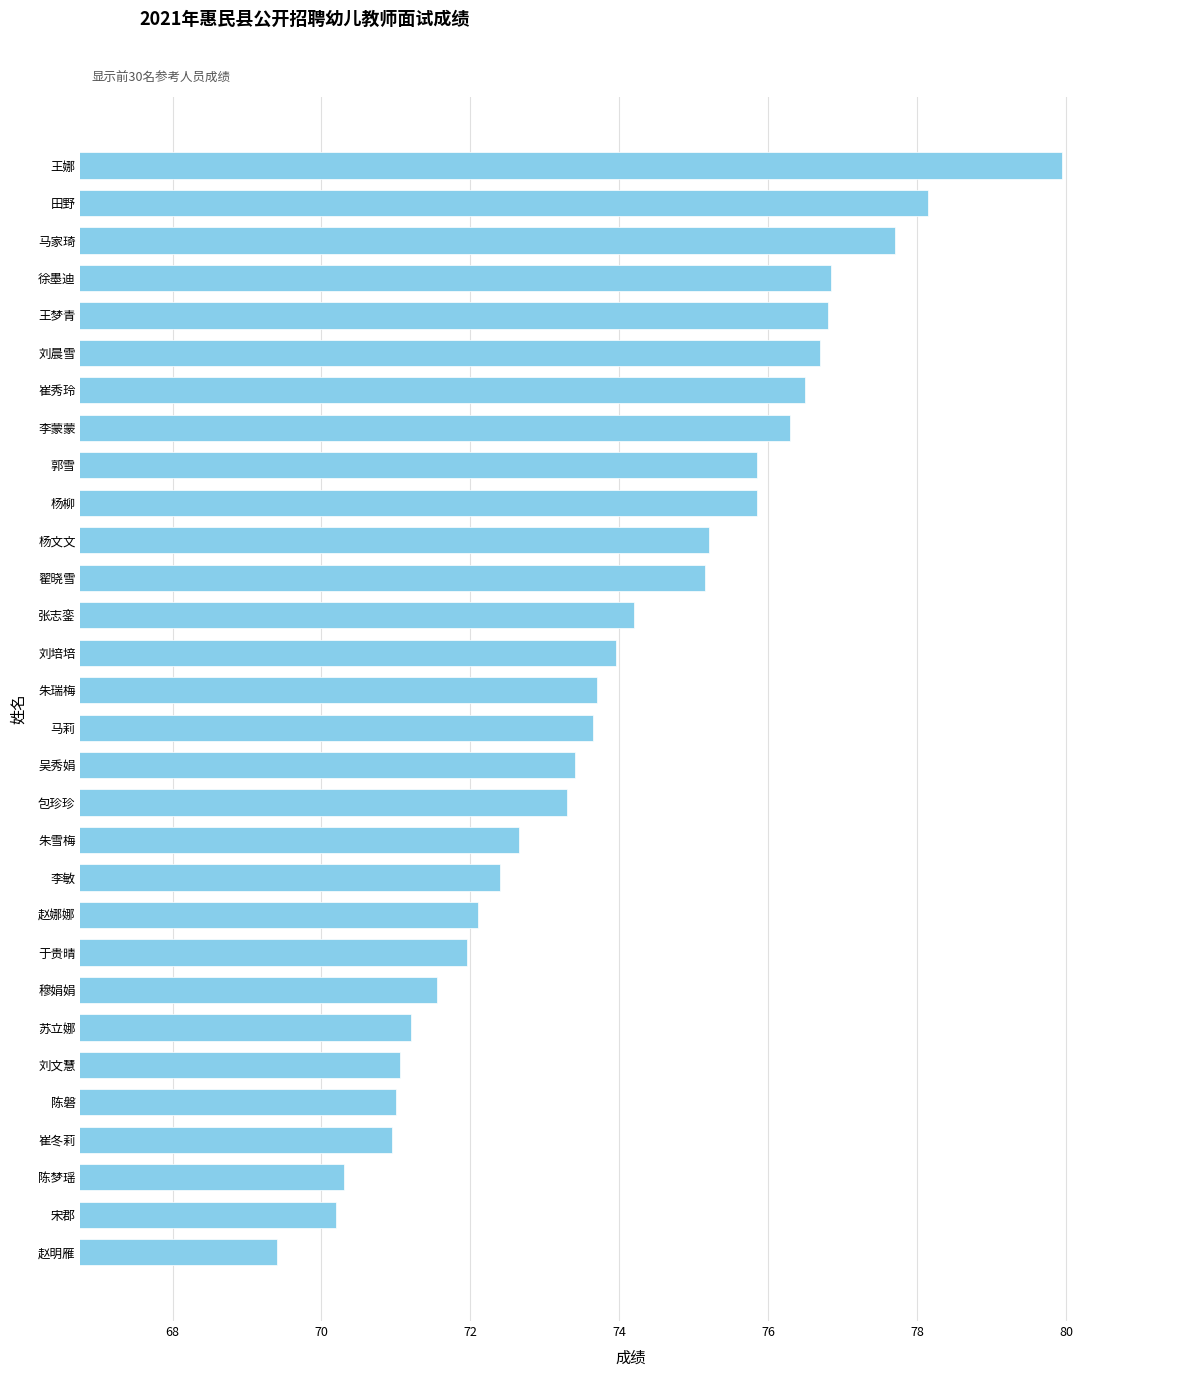

What is the sum of the values at 张志銮 and 马家琦?

151.9